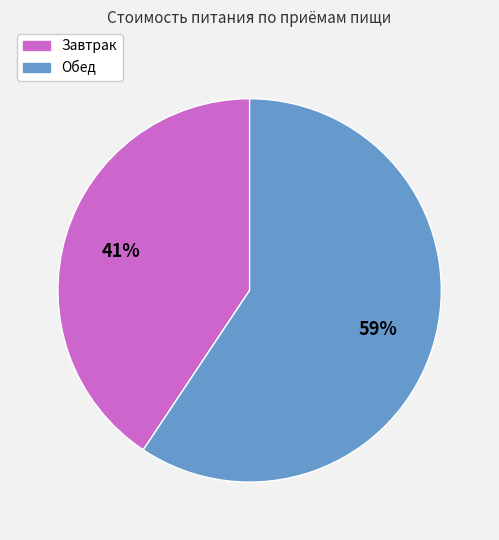

To the nearest percent, what percentage of the pie is Обед?

59%